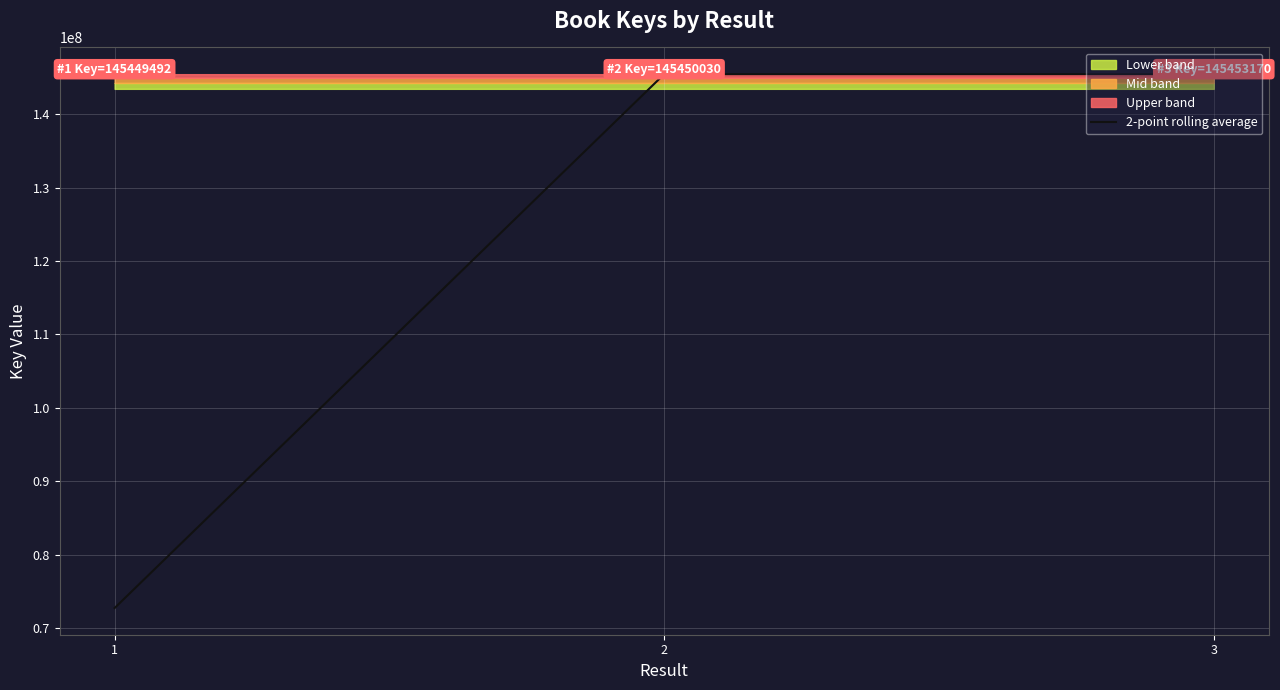

Reading left to right, list all the values displayed in this chart.

72724746	145449761	145451600